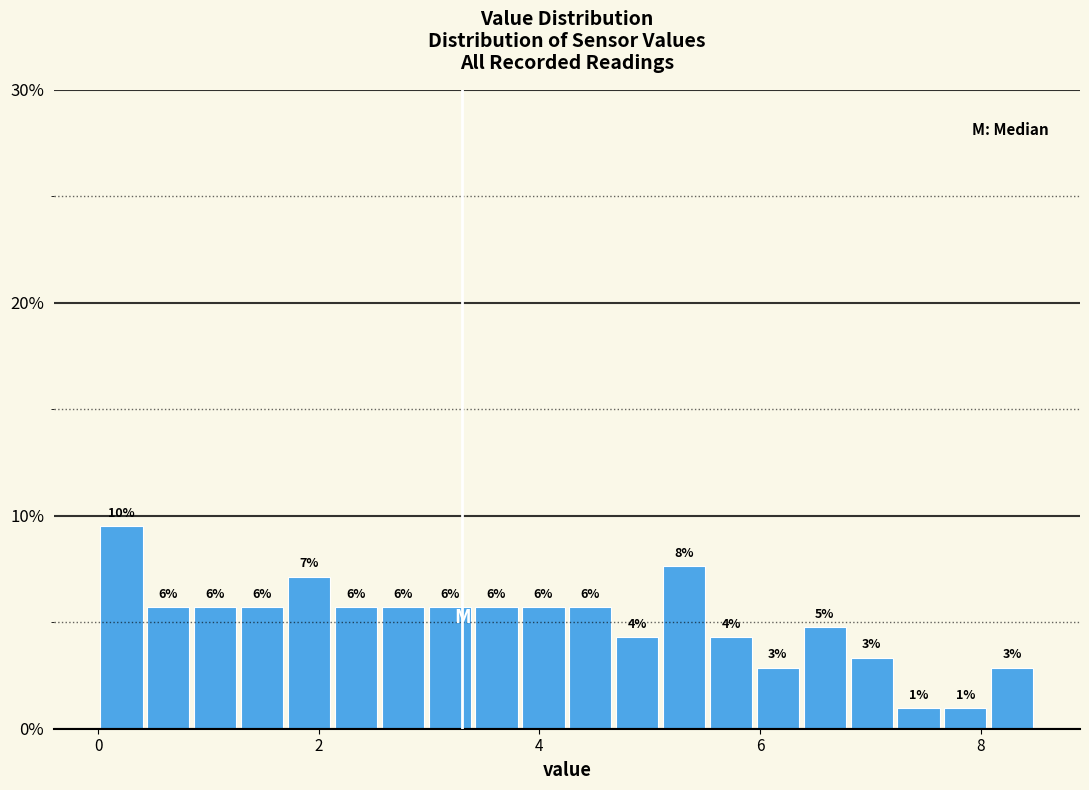

Read against the x-axis, roughly where is the centre of the tallest bar?

0.2